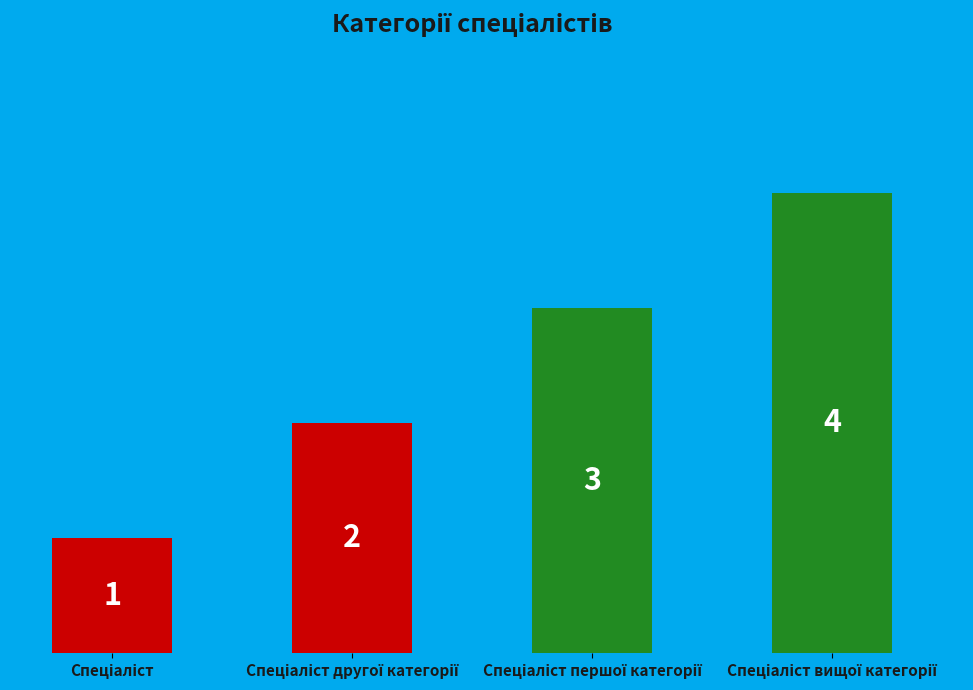

What is the value of the 1st bar from the left?

1